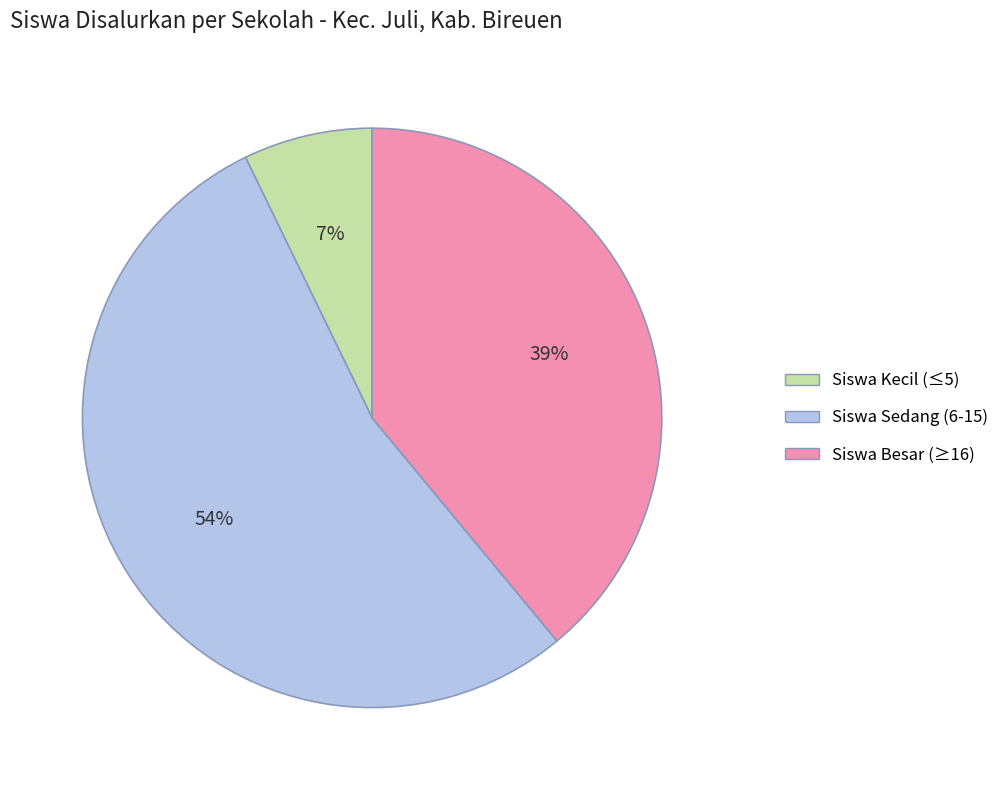

Does any single category account for the majority?

Yes